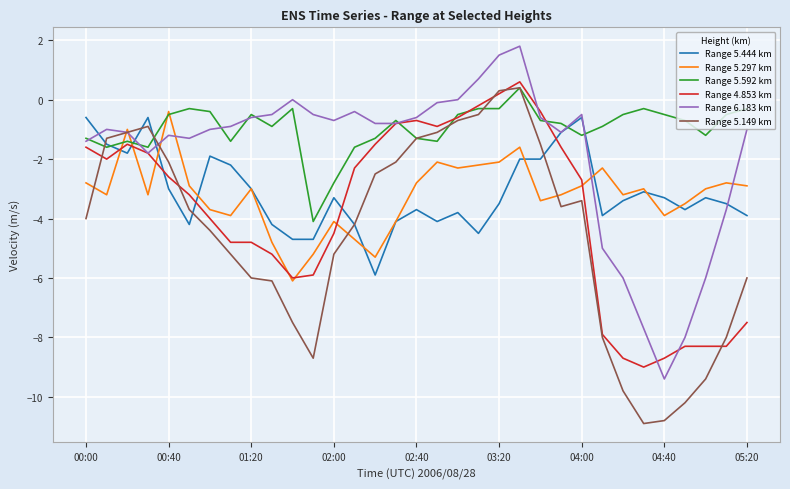

How many values in Range 4.853 km are below zero?

31